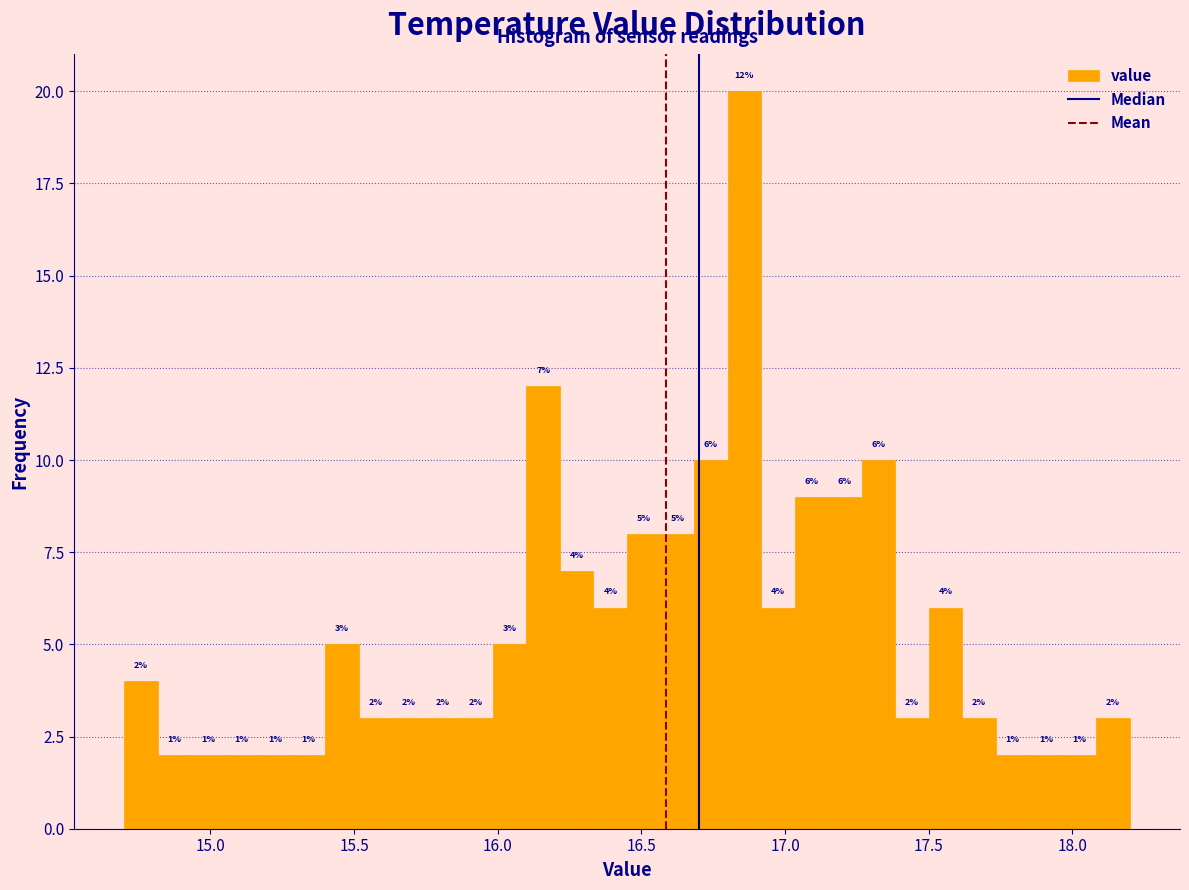

Read against the x-axis, roughly where is the centre of the tallest bar?

16.85